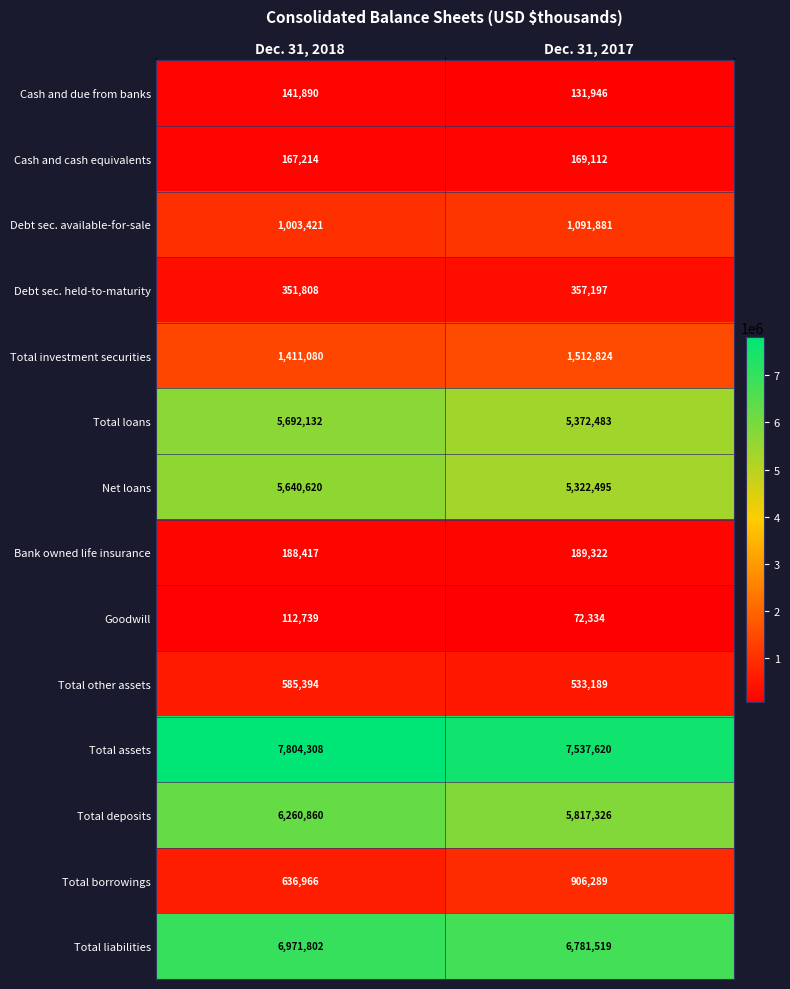

Read the Goodwill value at Dec. 31, 2018, to the nearest 100.

112700